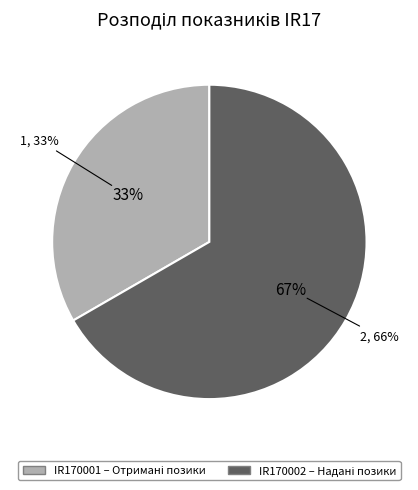

Which slice is the largest?

IR170002